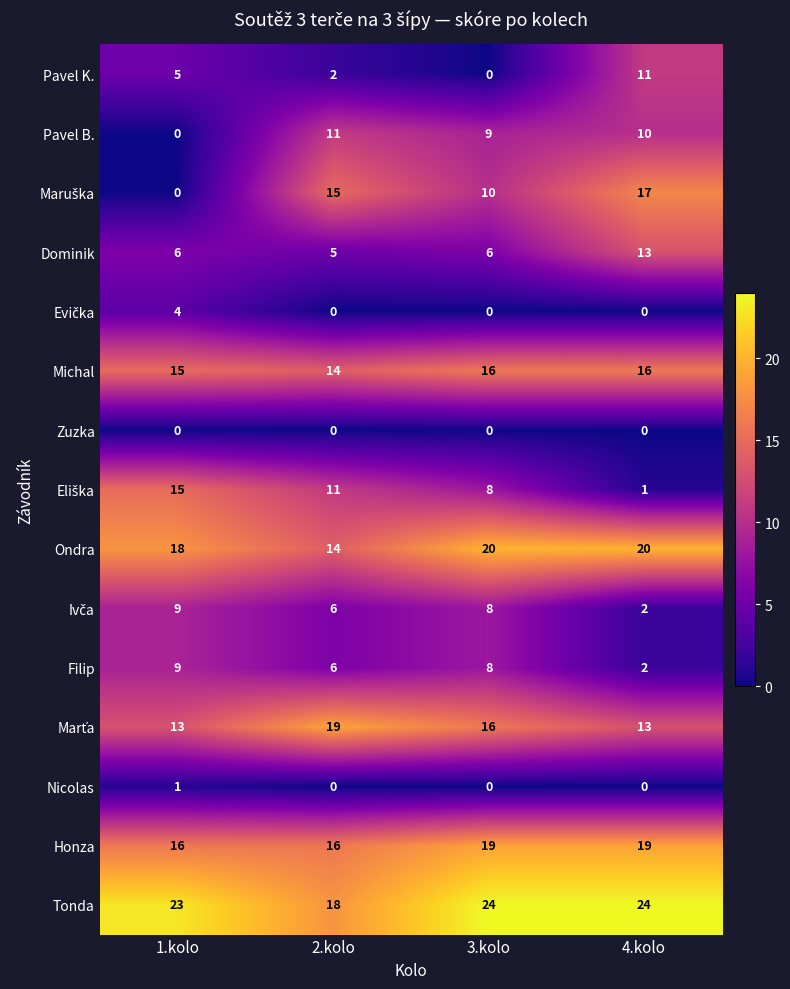

The value of Tonda at 3.kolo is 24. True or false?

True